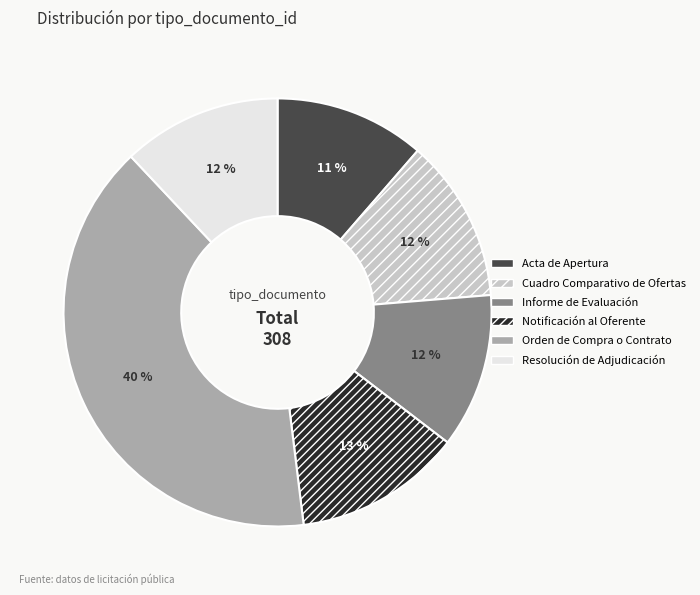

Combined, do Orden de Compra o Contrato and Resolución de Adjudicación account for over 50%?

Yes